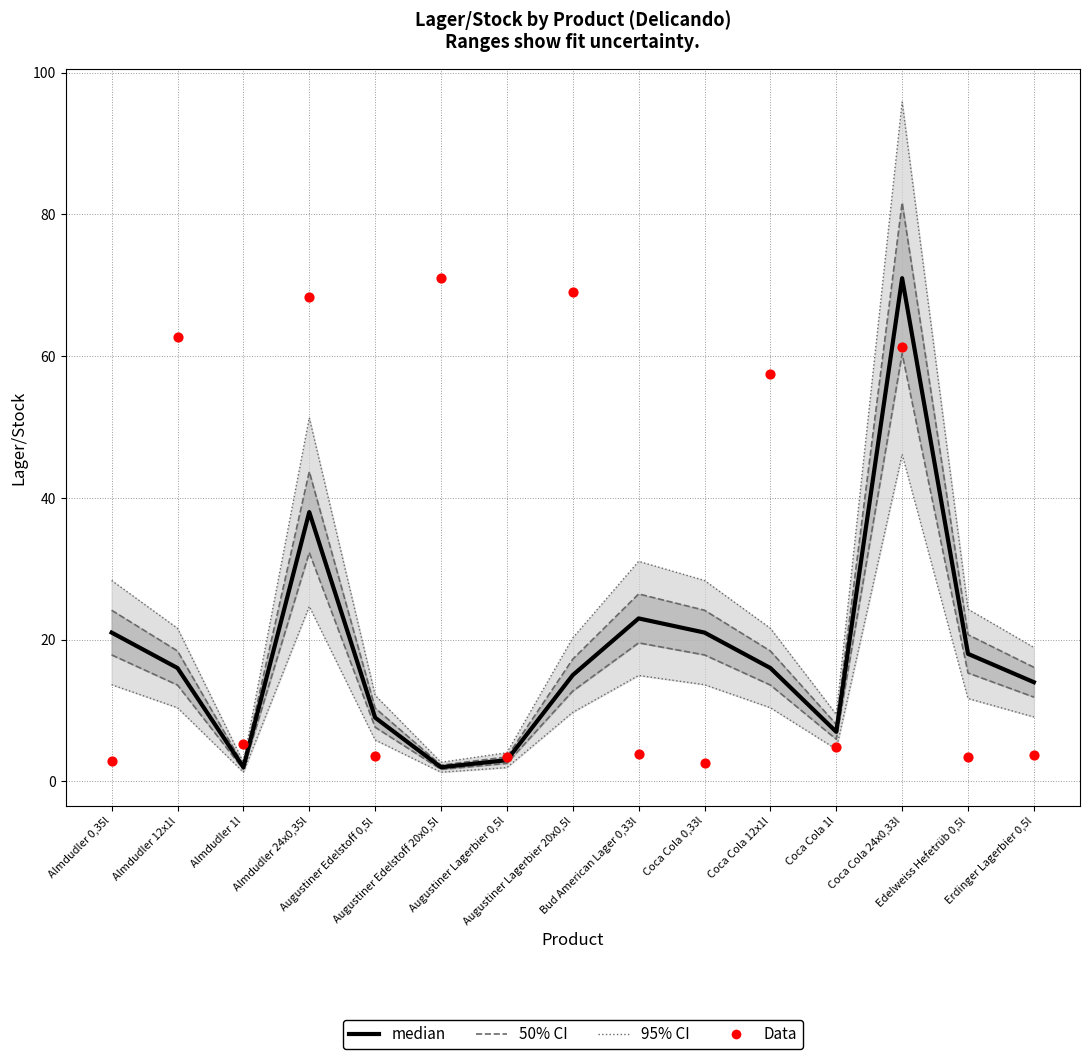

What are all the series names shown in the legend?

50% CI, 95% CI, median, Data